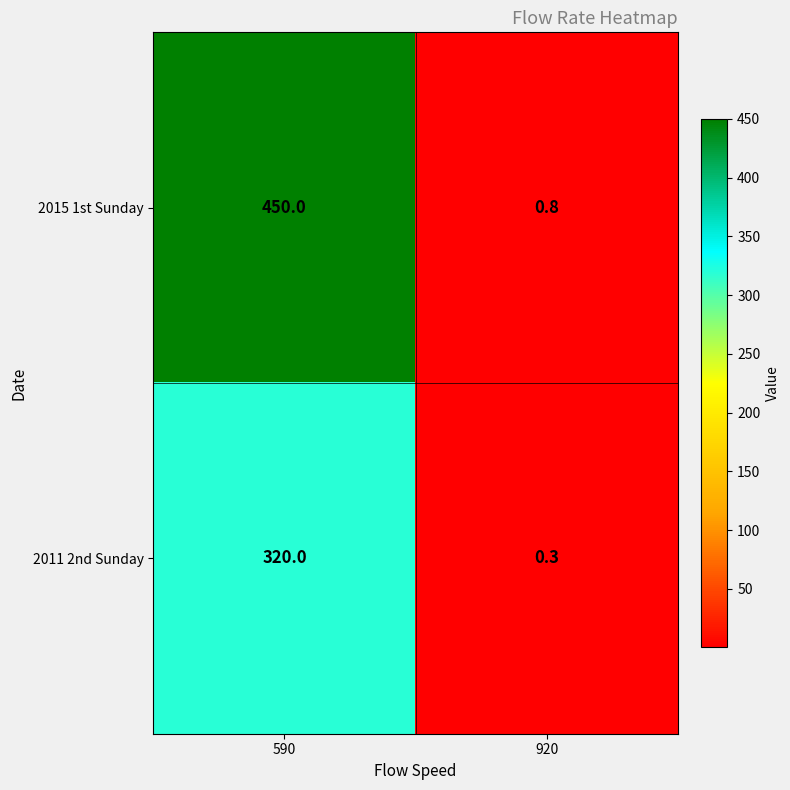

List the series in order of their peak value, highest first.

2015 1st Sunday, 2011 2nd Sunday